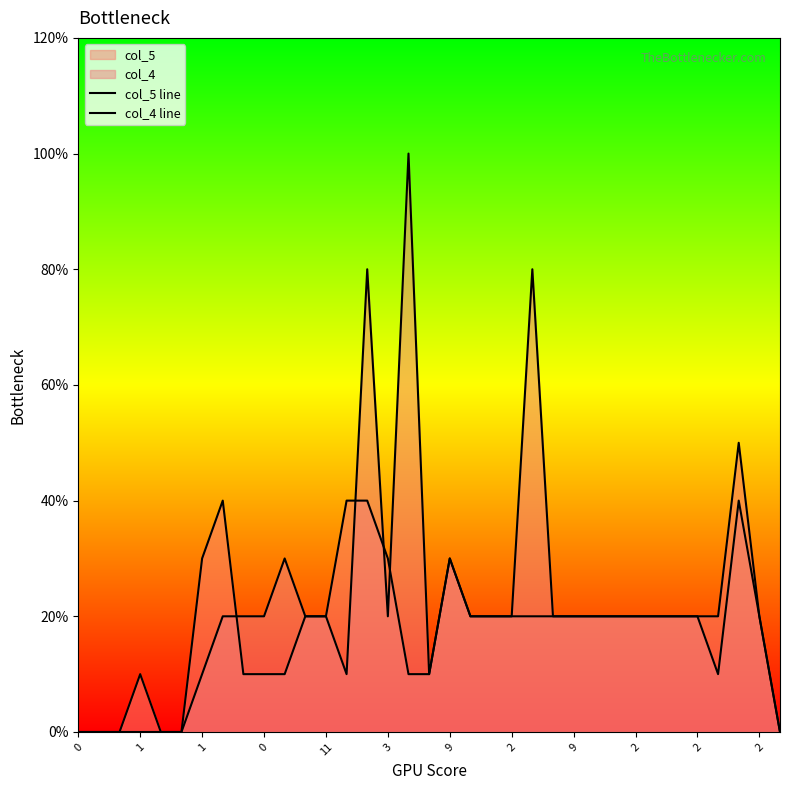

Between 16 and 34, which series saw the biggest shift?

col_4 line